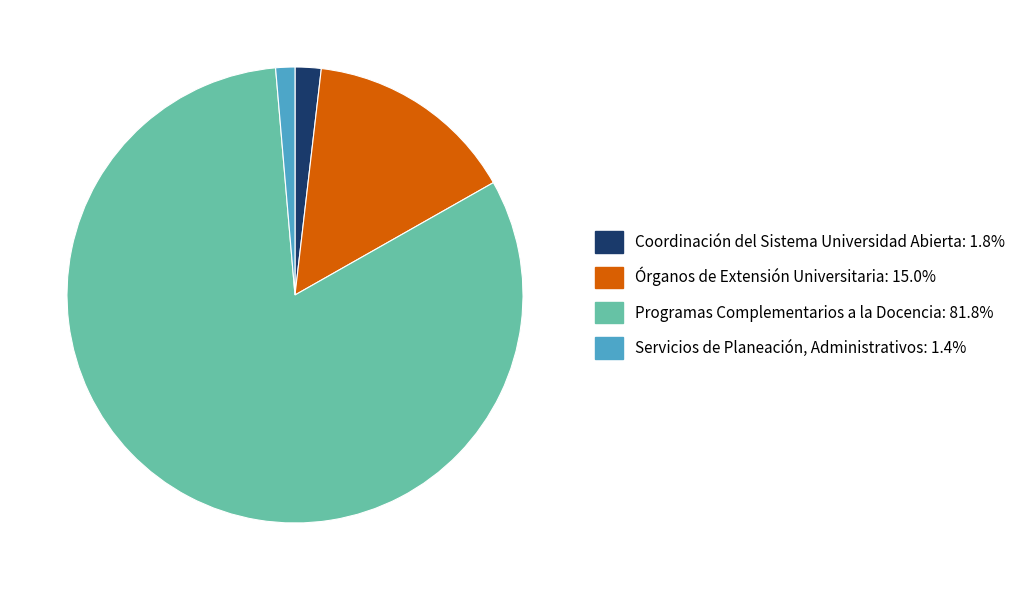

Combined, do Servicios de Planeación, Administrativos and Órganos de Extensión Universitaria account for over 50%?

No